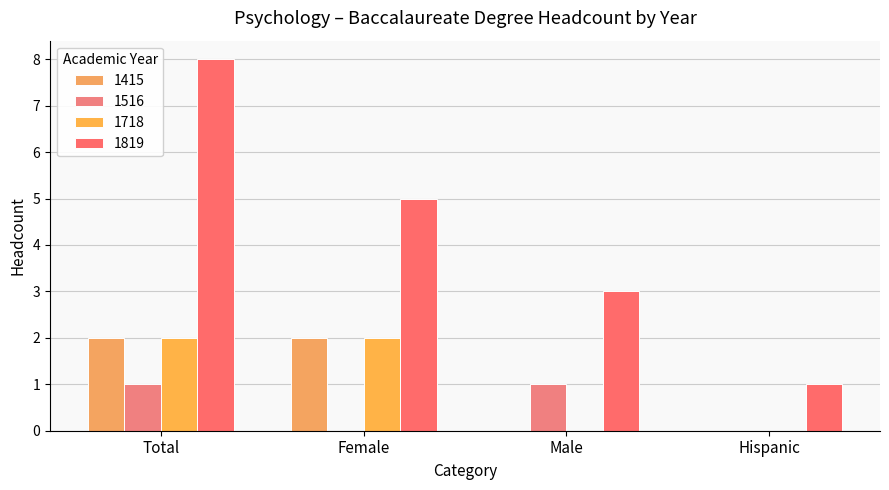

Count the number of data series in this chart.

4